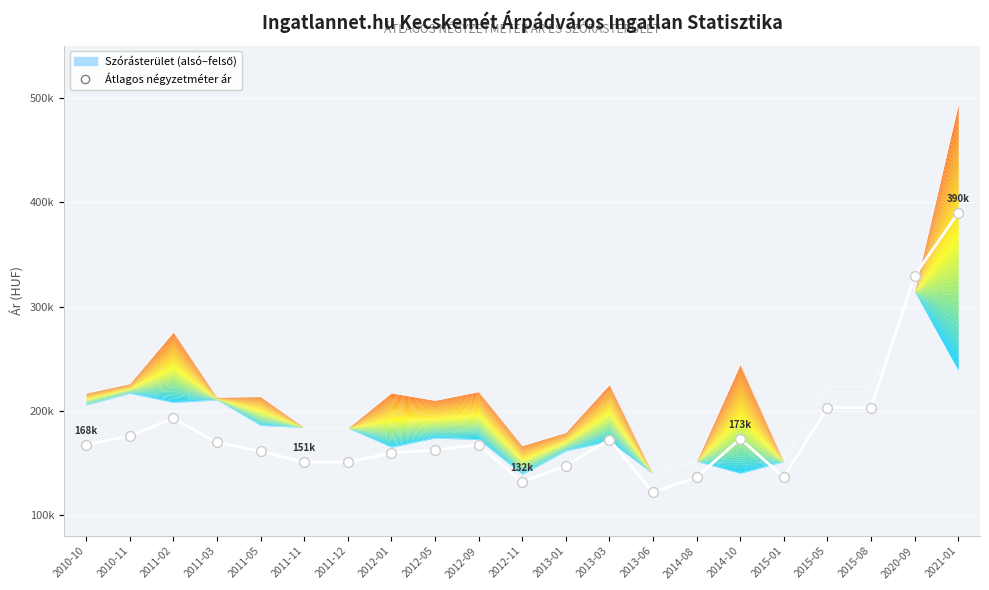

Which has a higher value, 2012-05 or 2015-01?

2012-05